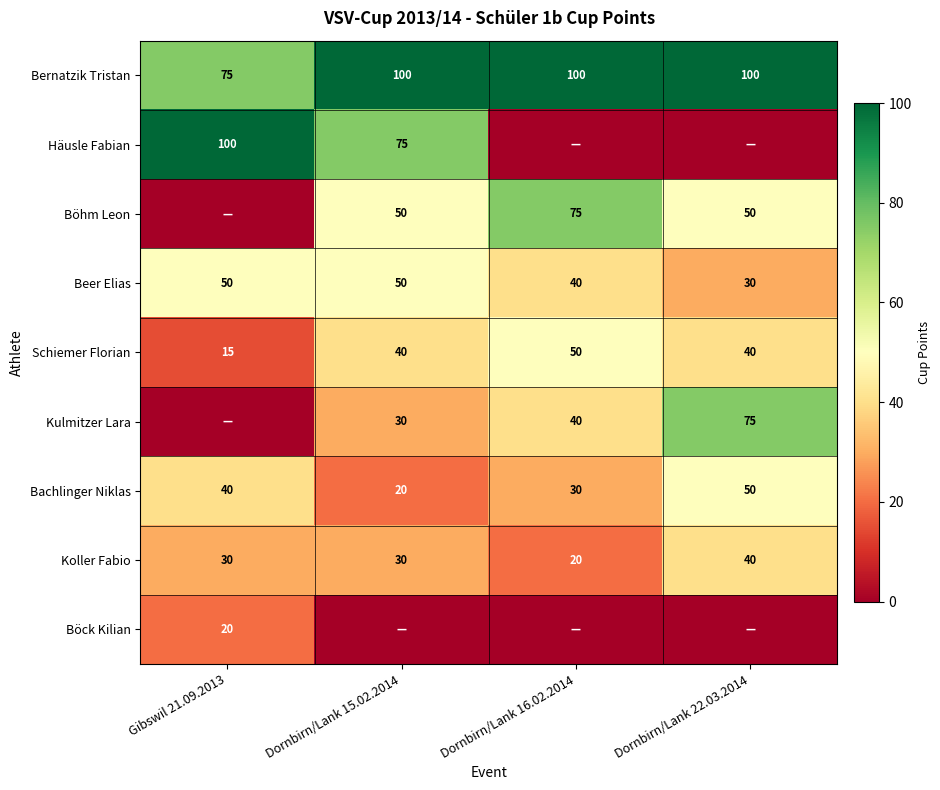

The value of Bernatzik Tristan at Dornbirn/Lank 15.02.2014 is 100. True or false?

True